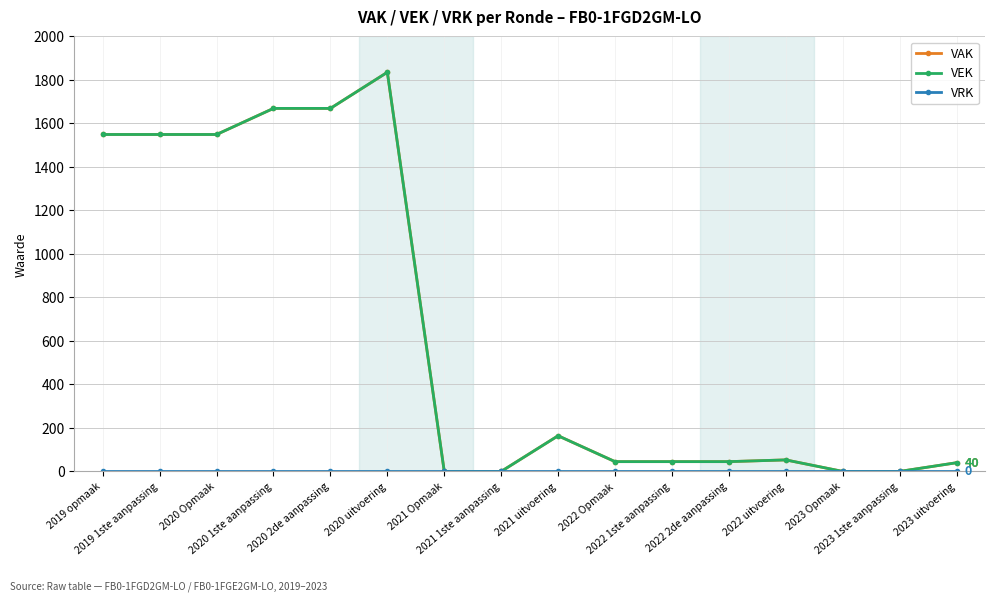

What is the maximum value for VEK?

1835